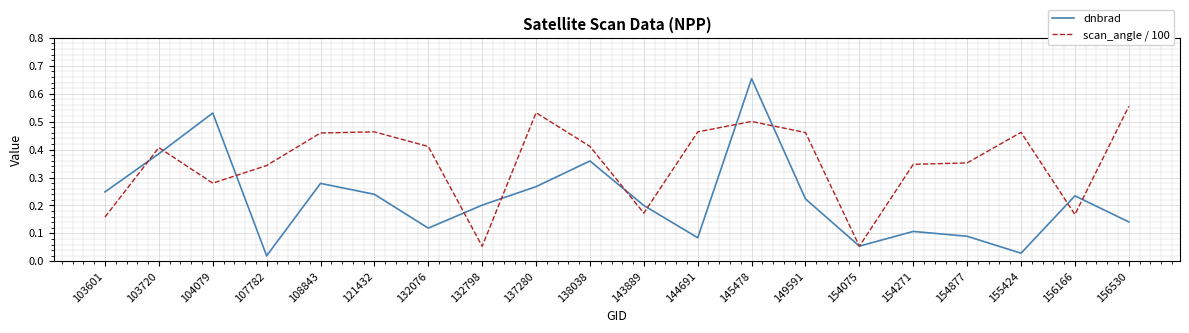

True or false: dnbrad and scan_angle / 100 intersect in this chart.

True